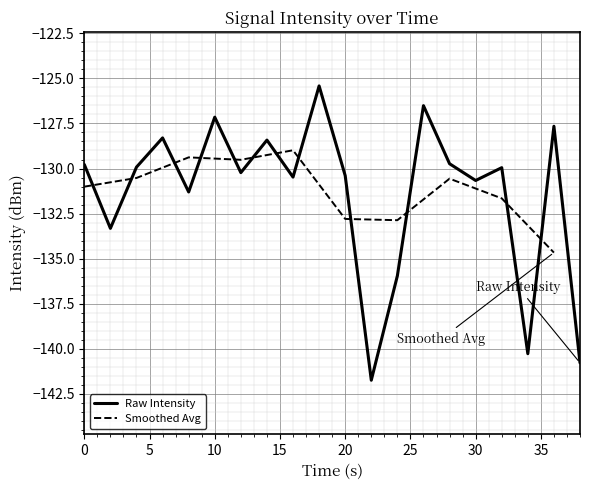

What is the highest value of the Raw Intensity series?

-125.4